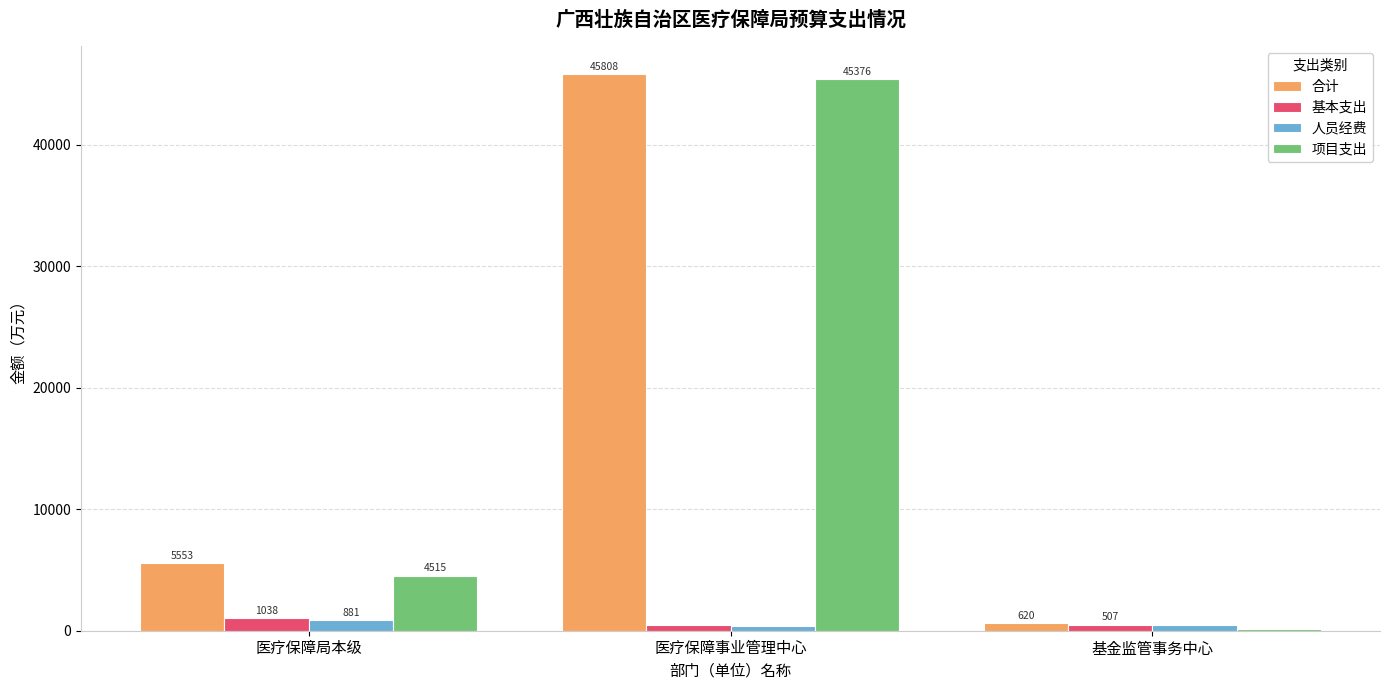

What is the highest value of the 合计 series?

45808.3